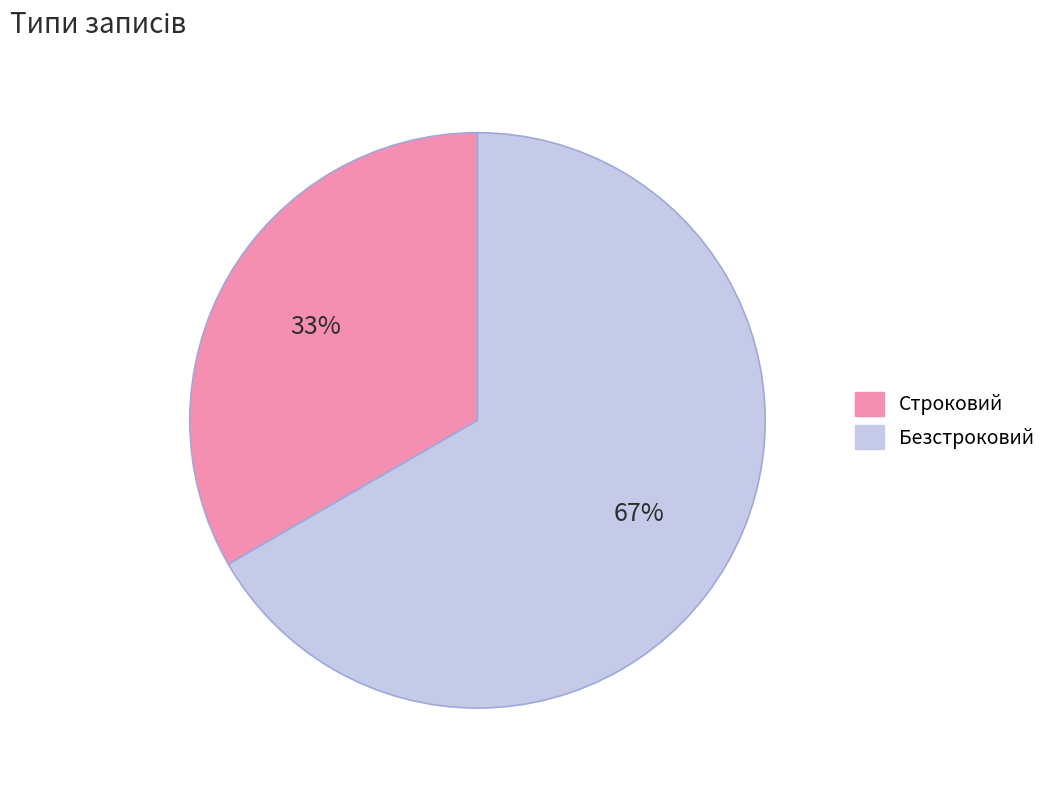

To the nearest percent, what is the combined percentage of Строковий and Безстроковий?

100%